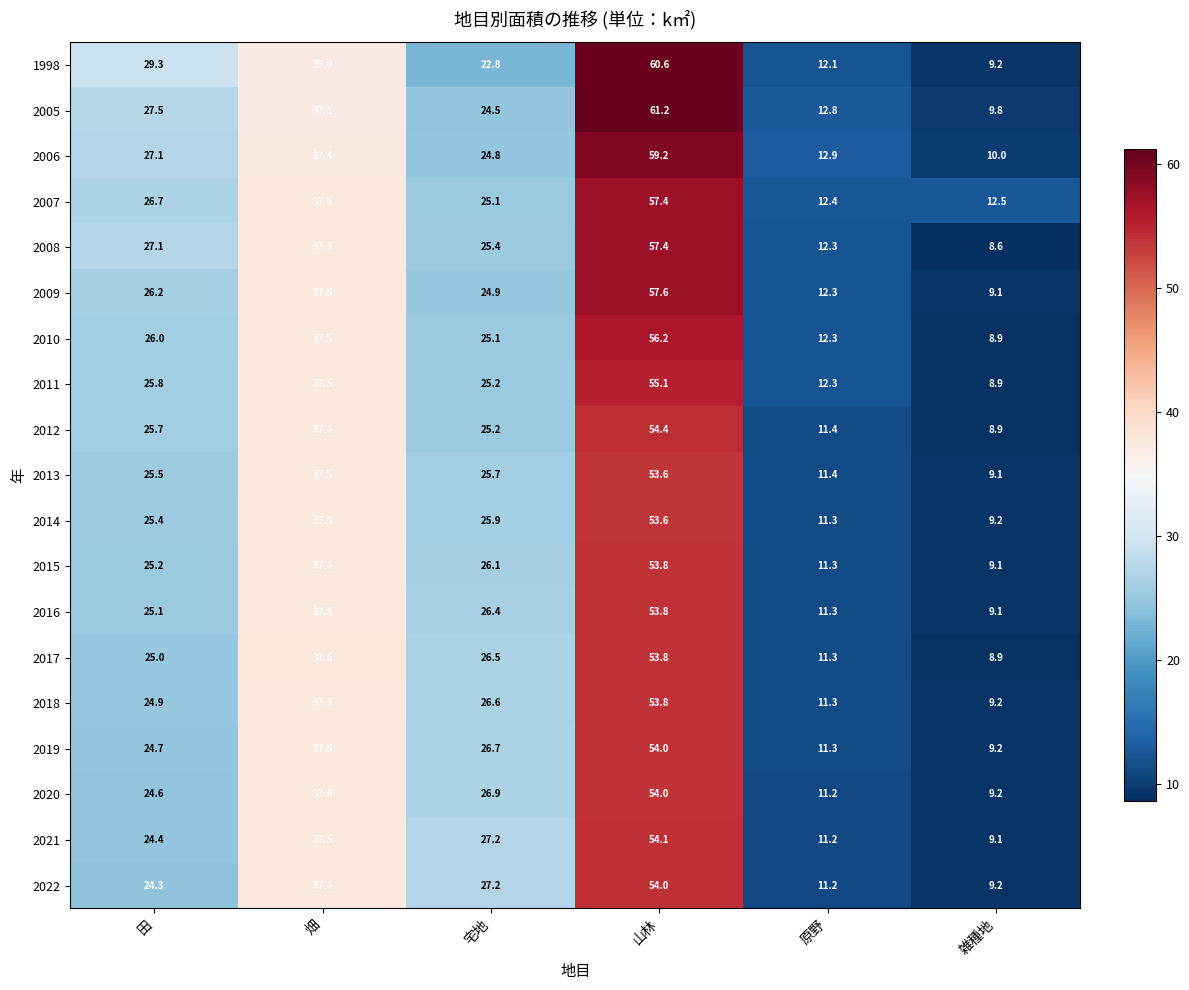

Is the value of 2015 at 原野 greater than the value of 2018 at 宅地?

No